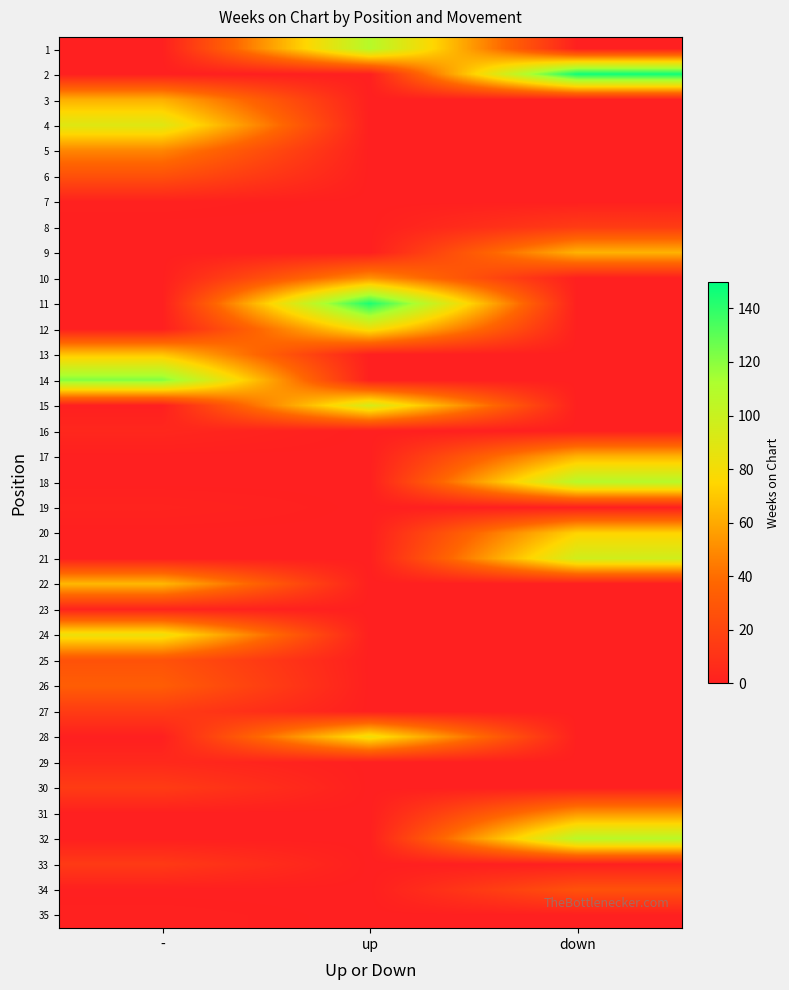

Between down and -, which is larger?

down